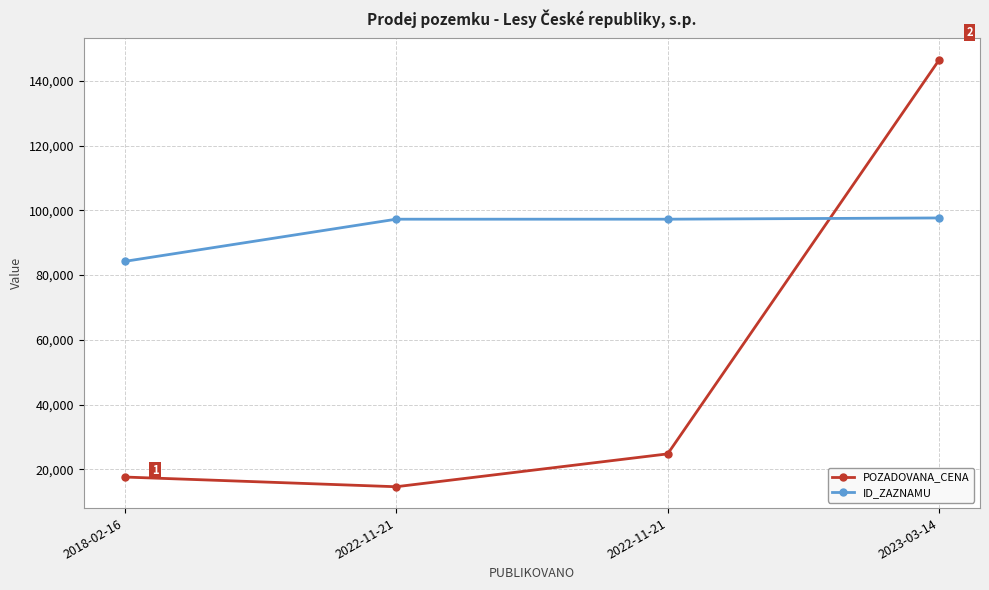

What is the difference between the second highest and second lowest values in the ID_ZAZNAMU series?

4